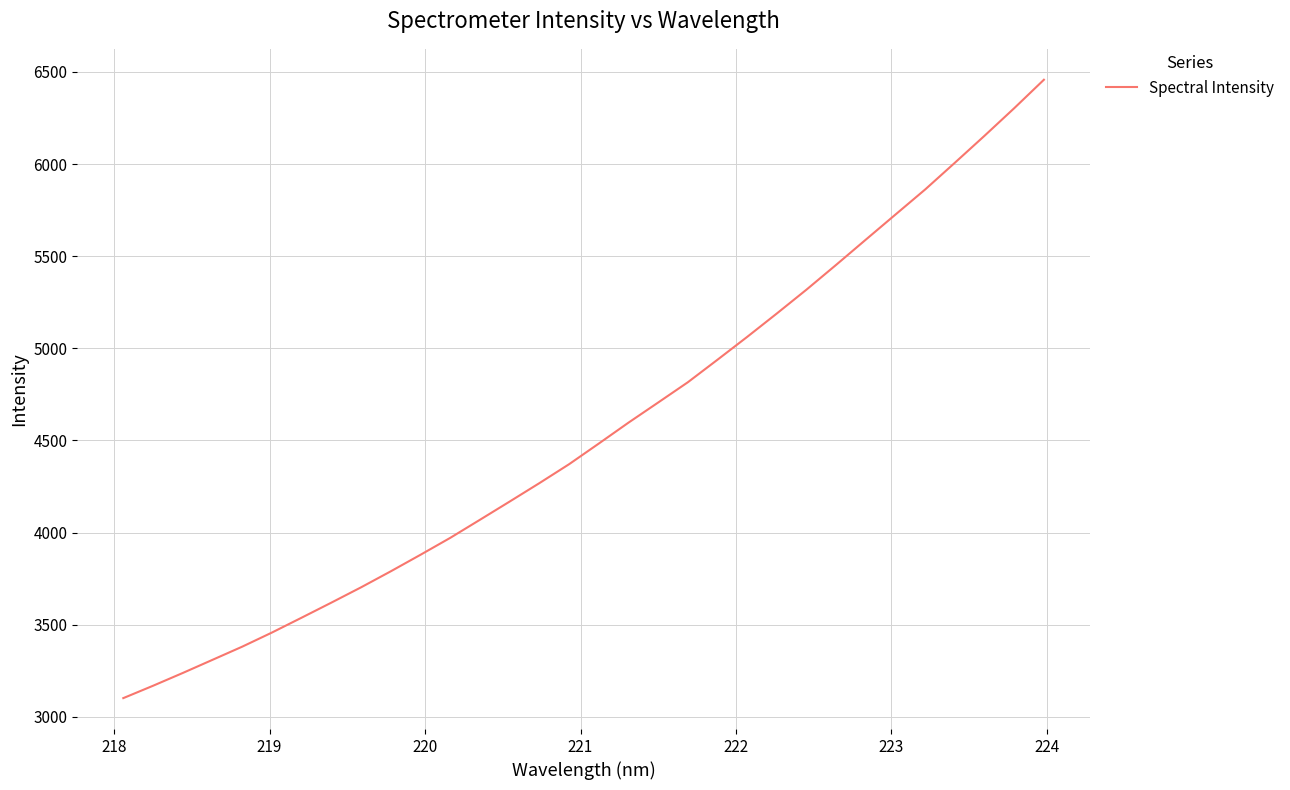

What is the smallest value displayed?

3101.4